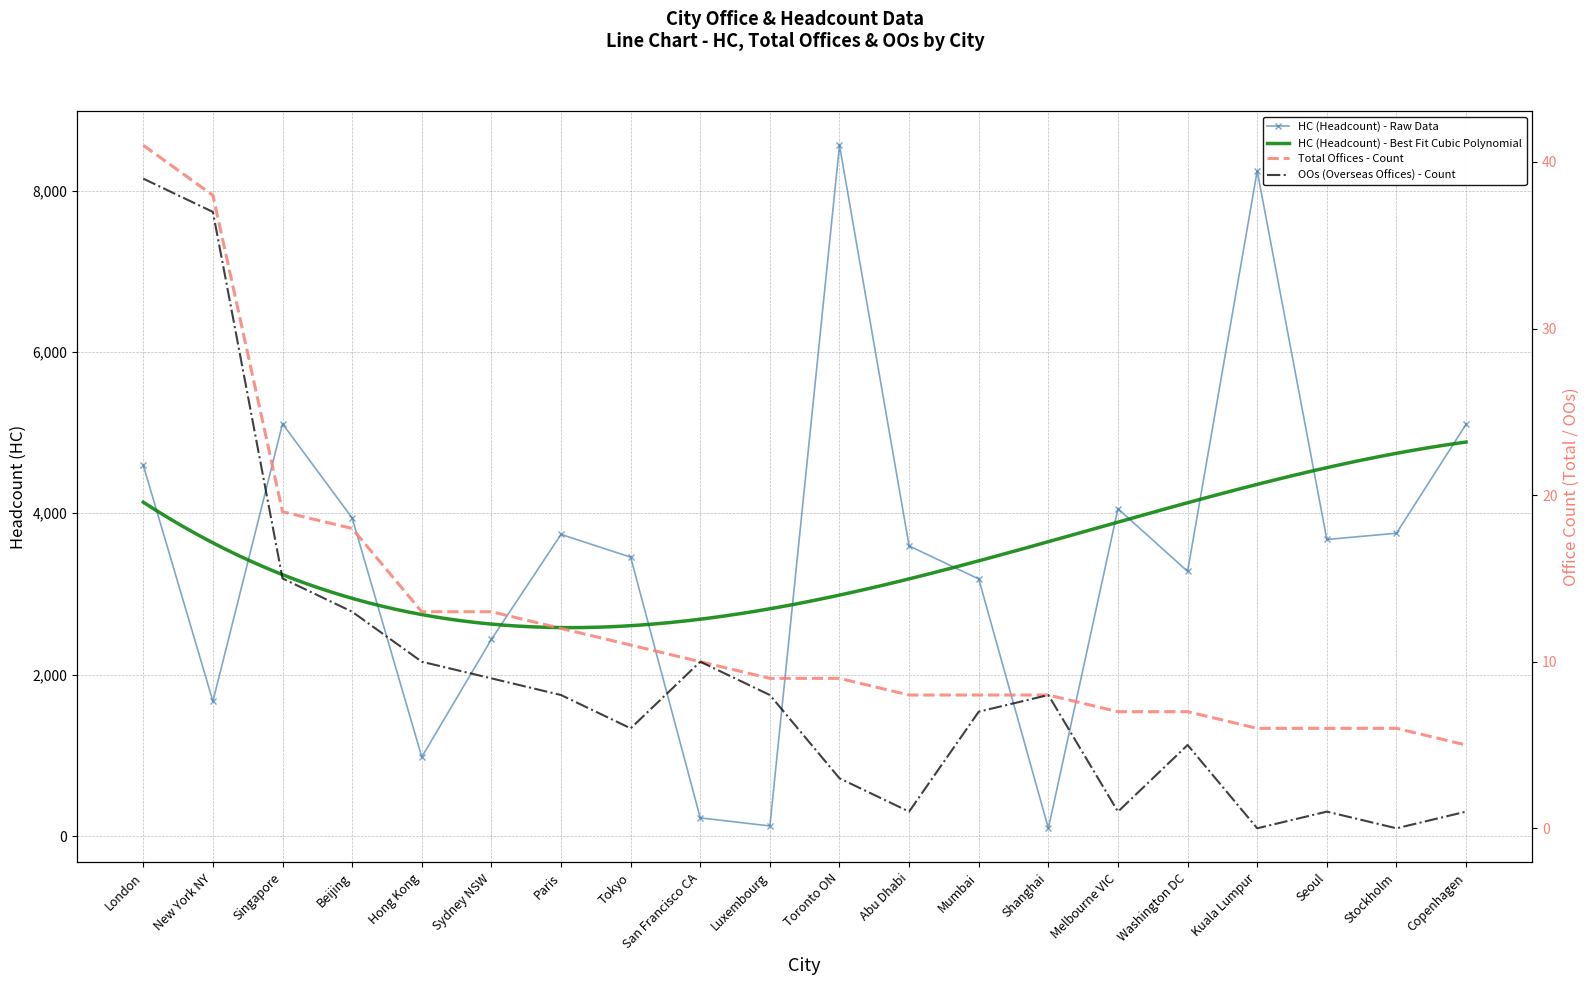

At which category does the chart reach its peak across all series?

Toronto ON